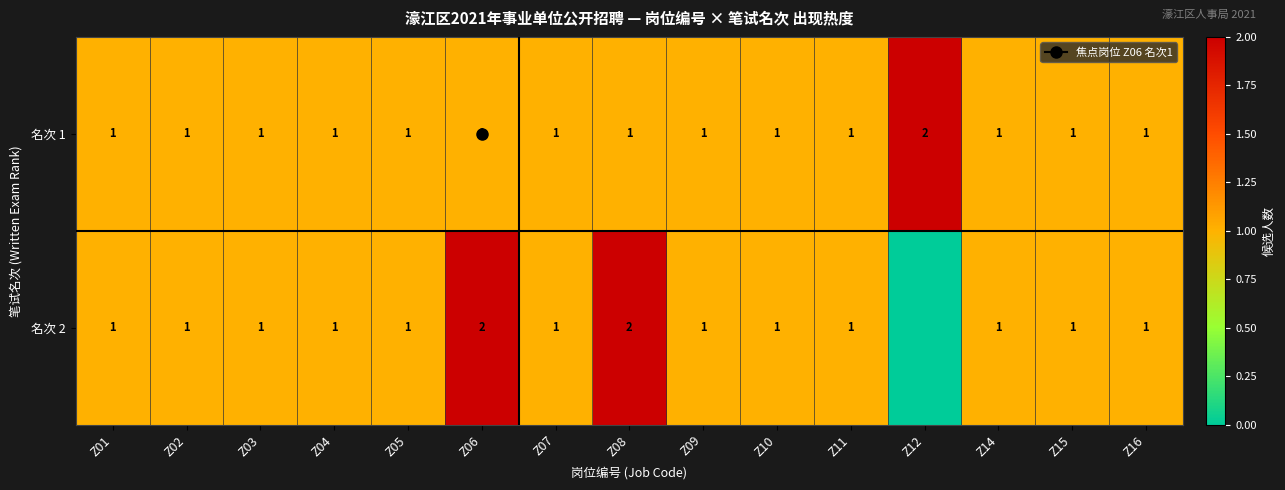

The 名次 1 series shows 2 at Z01. True or false?

False